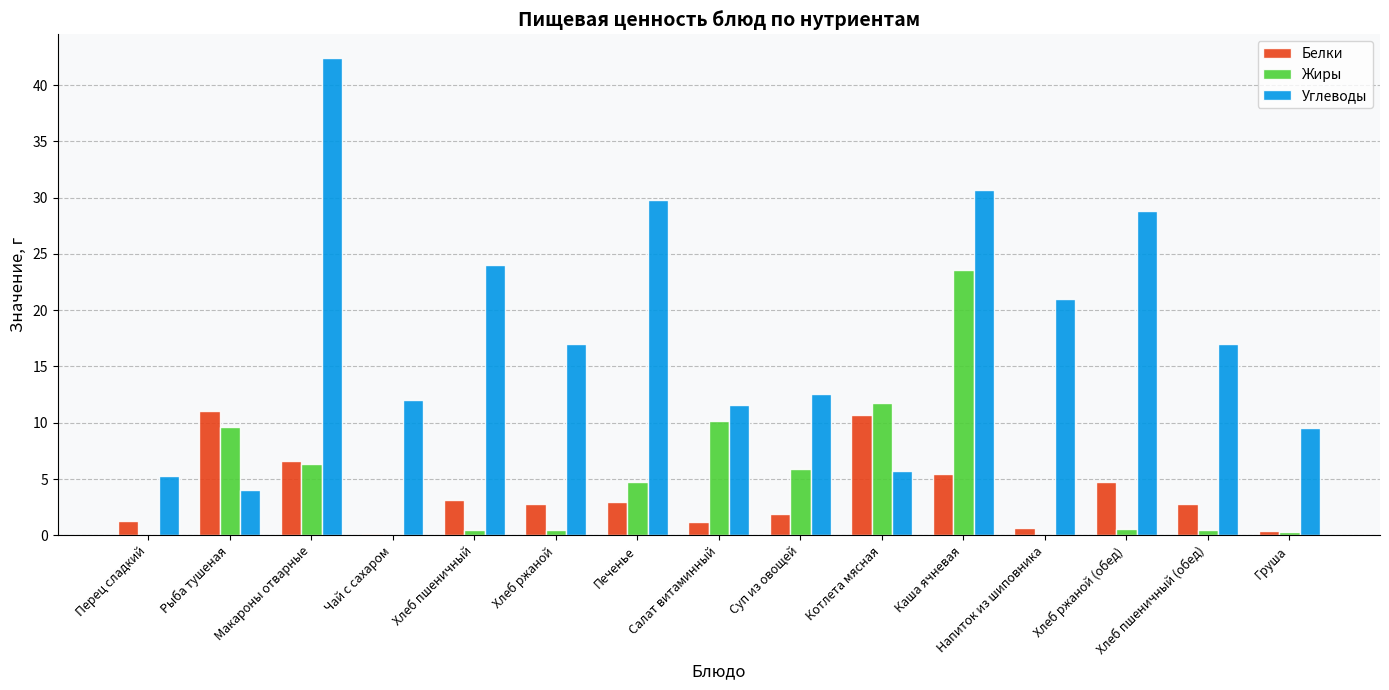

How many groups of bars are there?

15